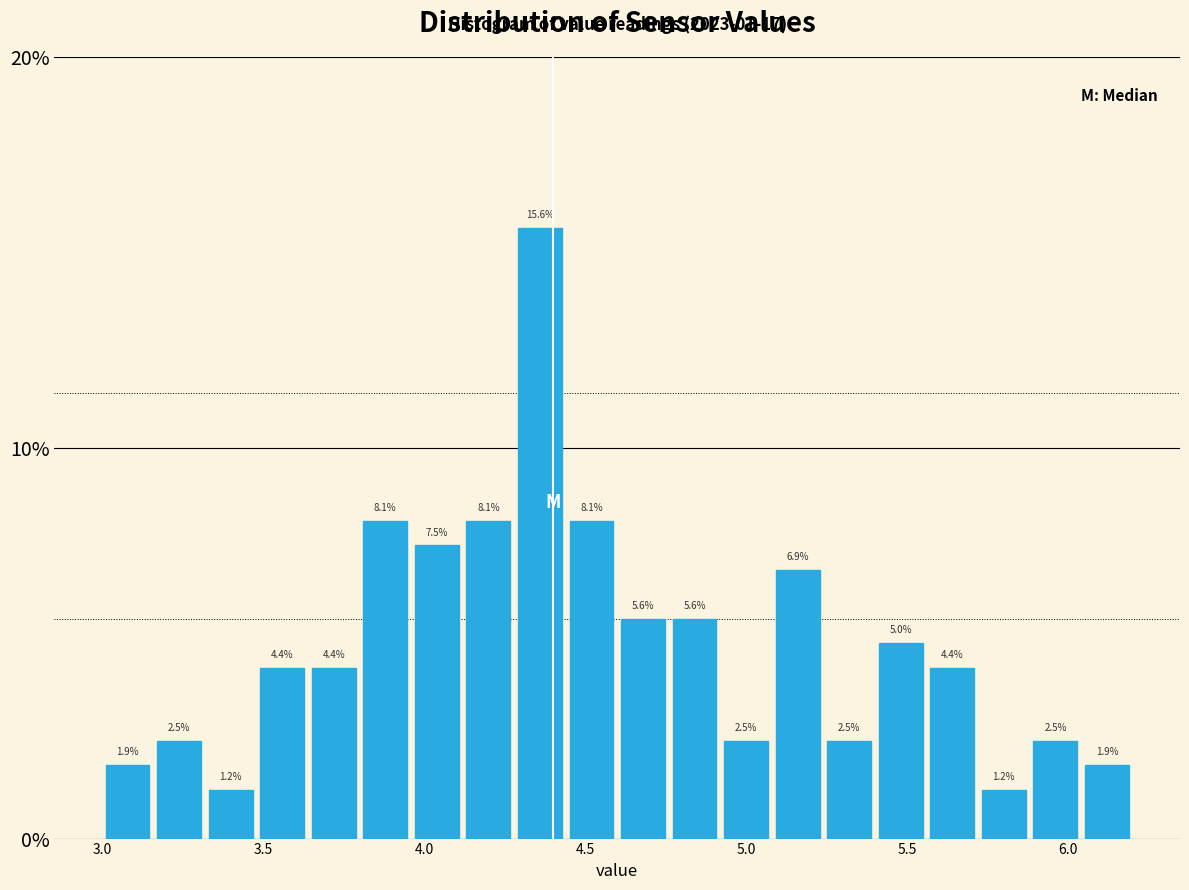

Around what value on the x-axis is the tallest bar? Give the approximate position of its centre, as read against the axis.

4.35